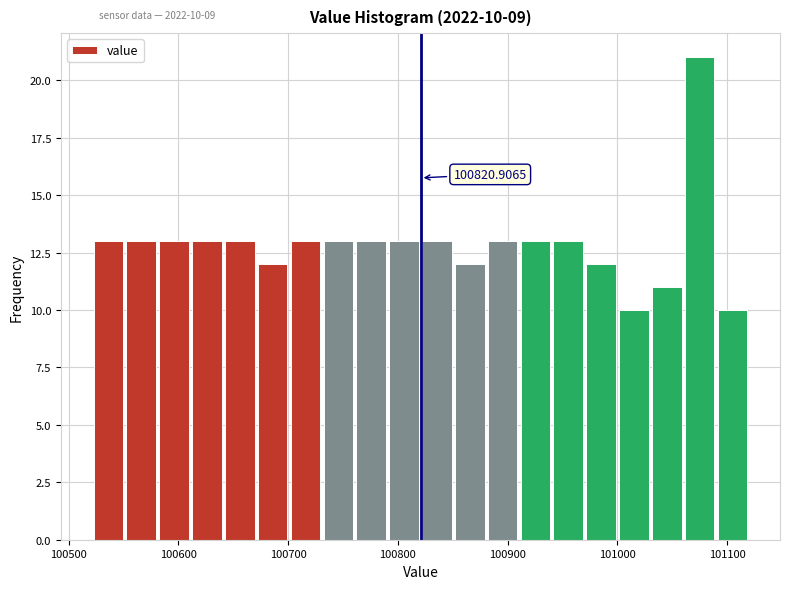

Around what value on the x-axis is the tallest bar? Give the approximate position of its centre, as read against the axis.

101080